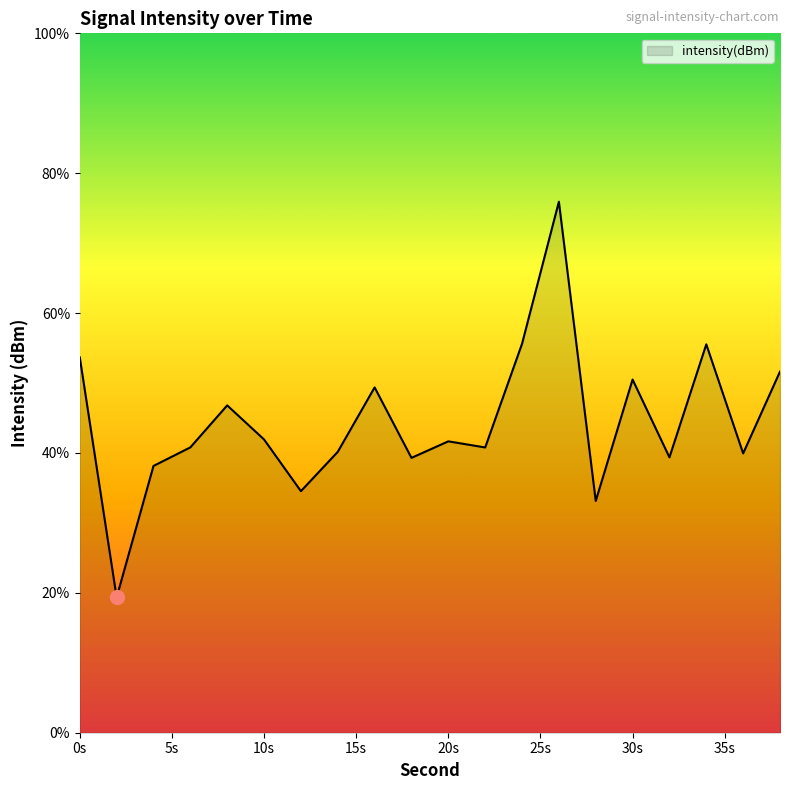

What is the difference between the maximum and minimum values?

56.6